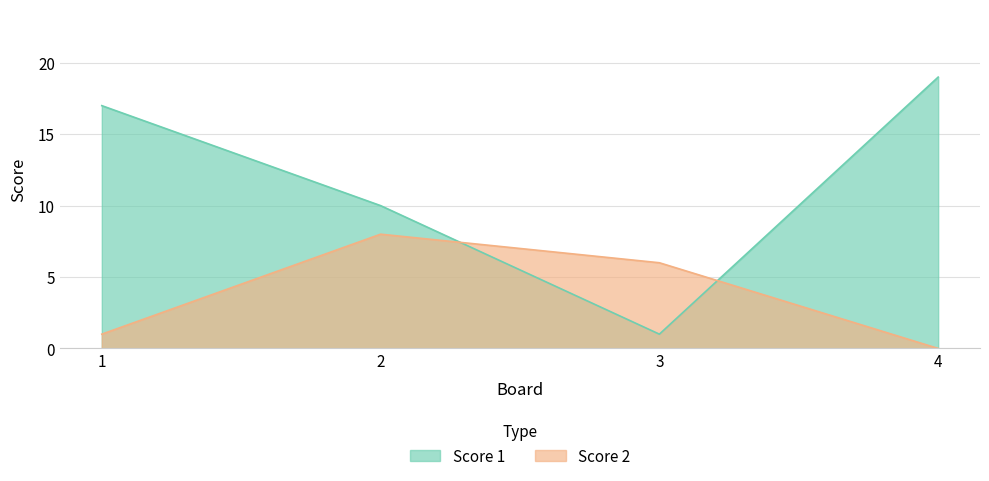

Is the value of Score 2 at 3 greater than the value of Score 1 at 1?

No